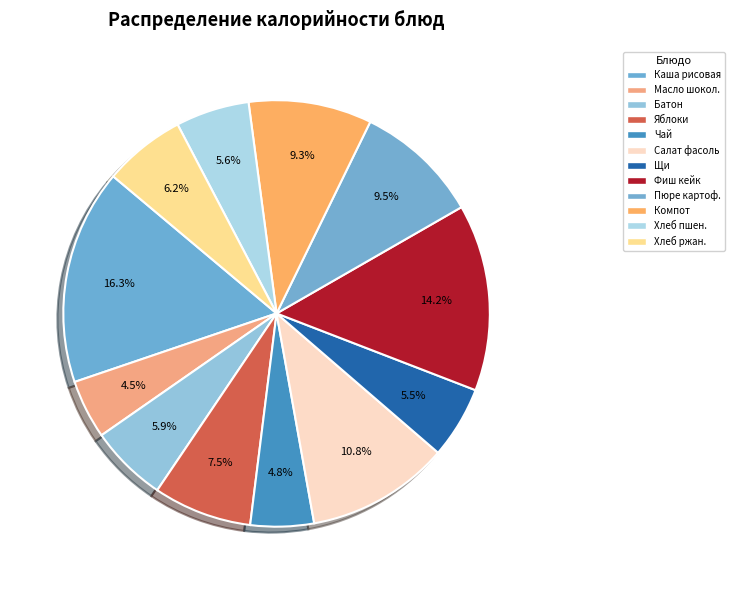

Count the number of slices in the pie.

12